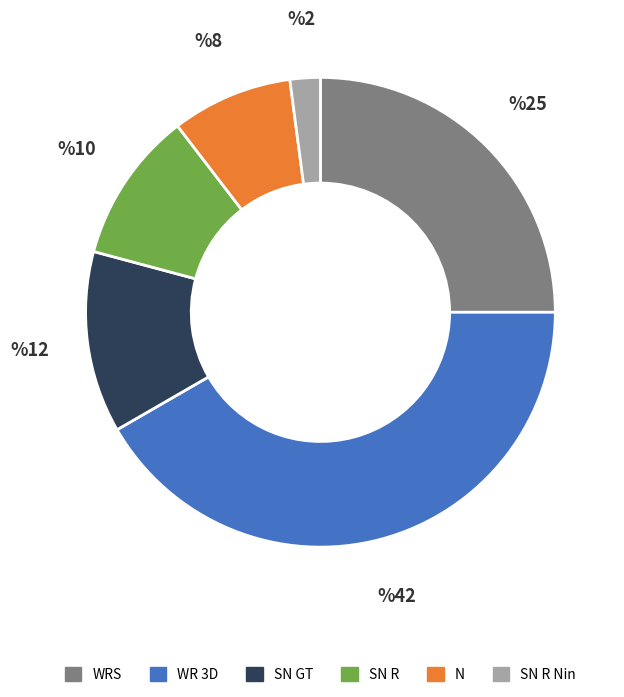

Is there a majority slice in this chart?

No